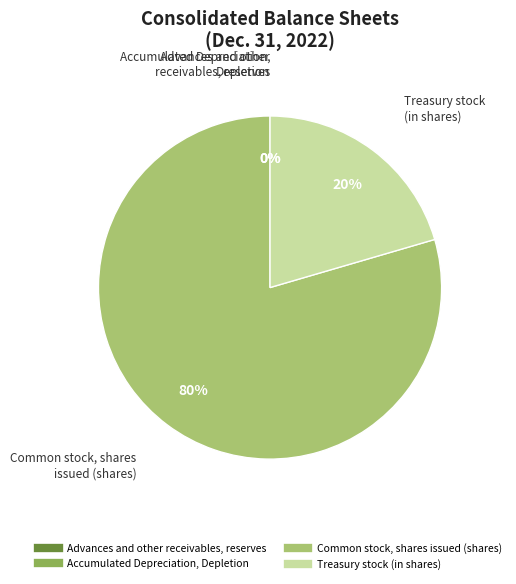

To the nearest percent, what portion does Common stock, shares issued (shares) represent?

80%